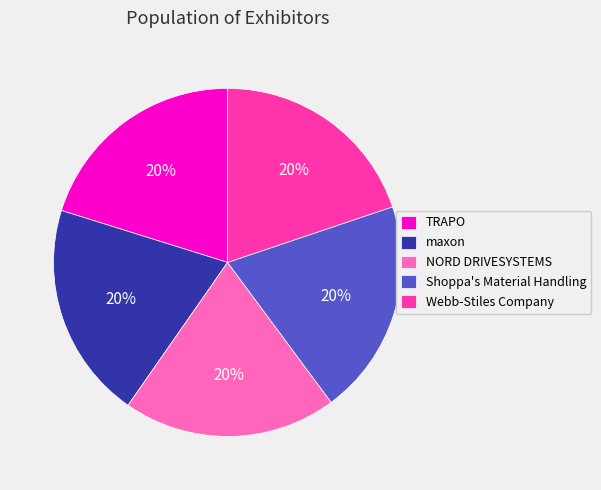

Do Shoppa's Material Handling and TRAPO together represent more than half of the pie?

No